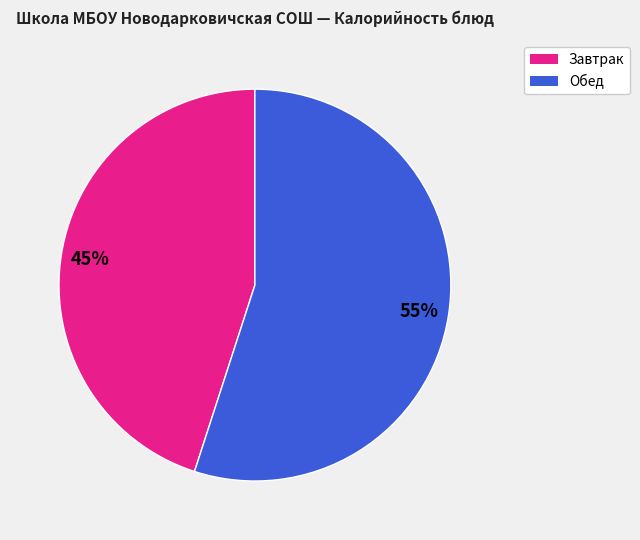

Is there any slice that represents more than half of the pie?

Yes